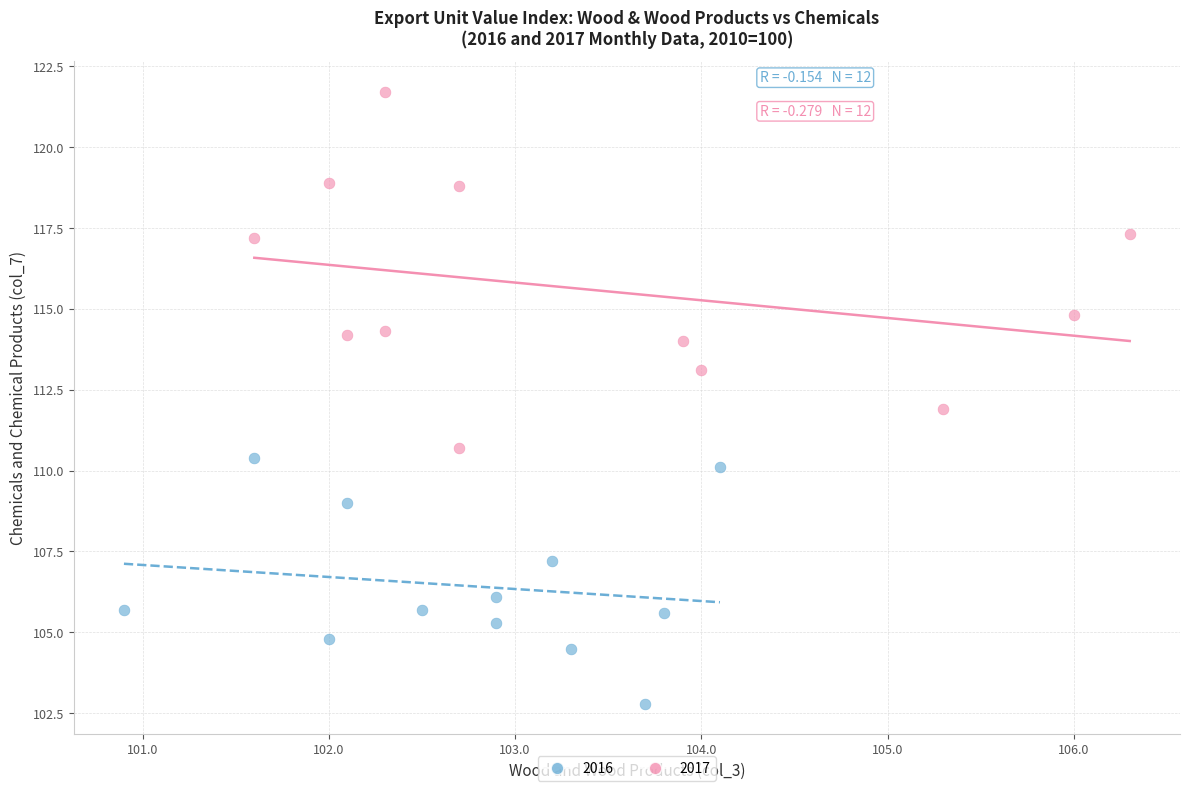

Which series reaches the maximum Y coordinate?

2017